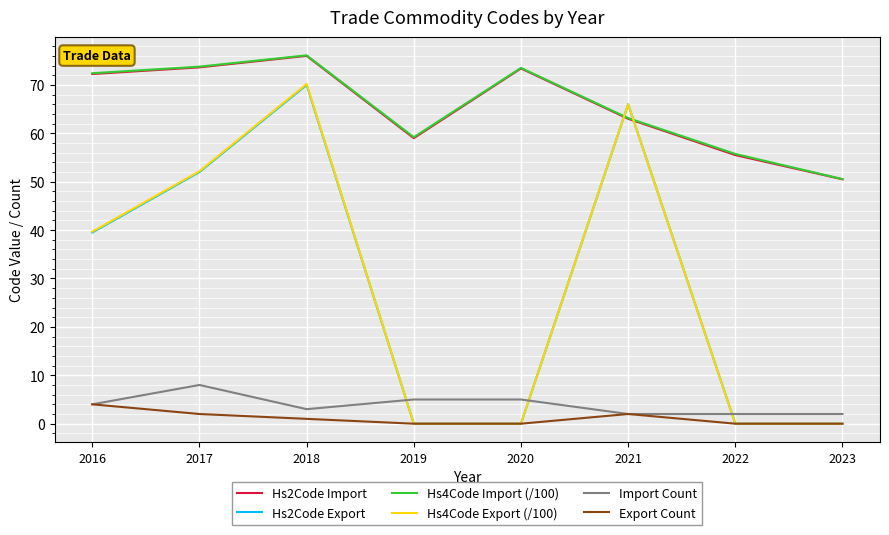

What is the approximate value of Hs4Code Export (/100) at 2016?

39.7